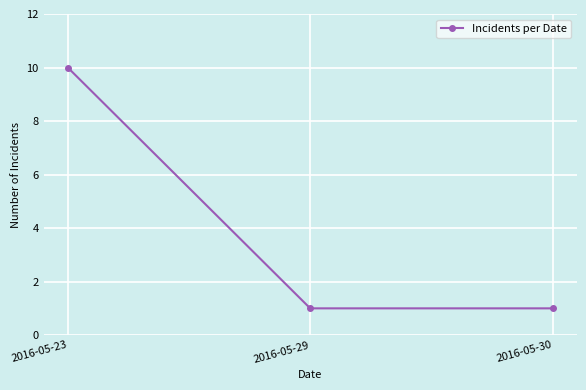

Reading right to left, extract all data points from this chart.

1	1	10